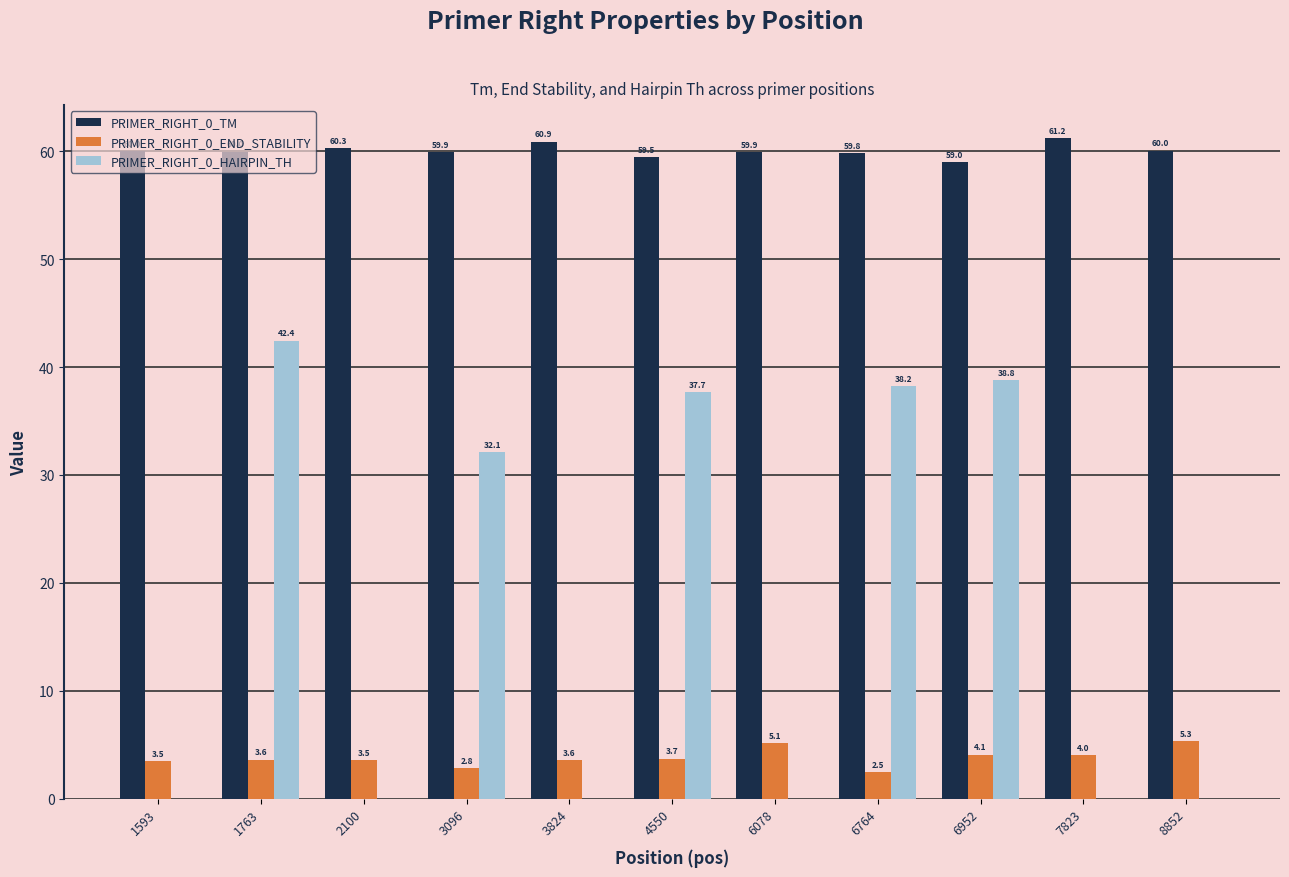

Is the value of PRIMER_RIGHT_0_TM at 7823 greater than the value of PRIMER_RIGHT_0_END_STABILITY at 3824?

Yes